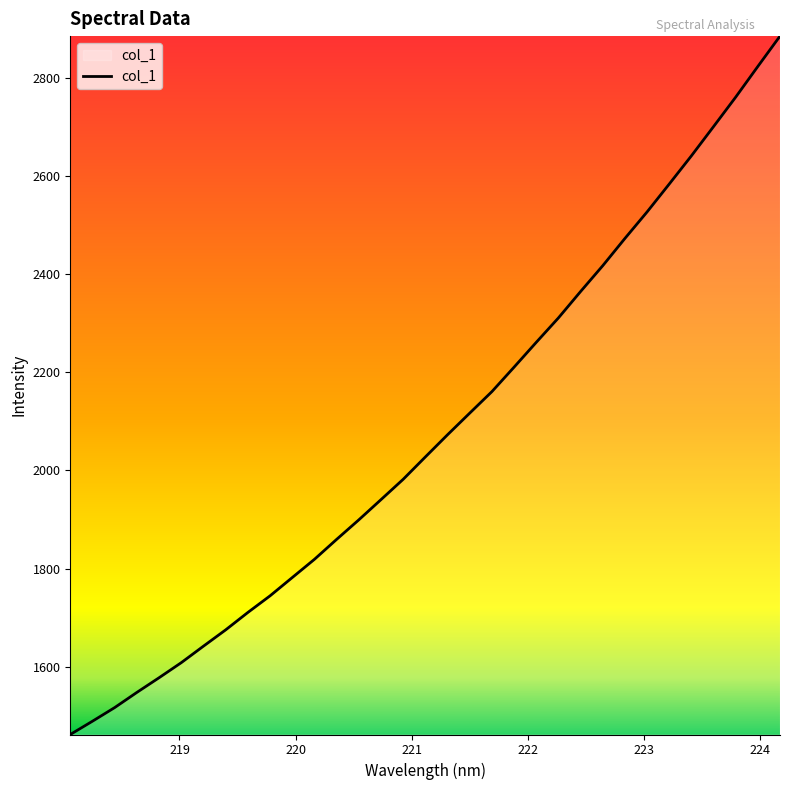

How many distinct data groups are displayed?

1